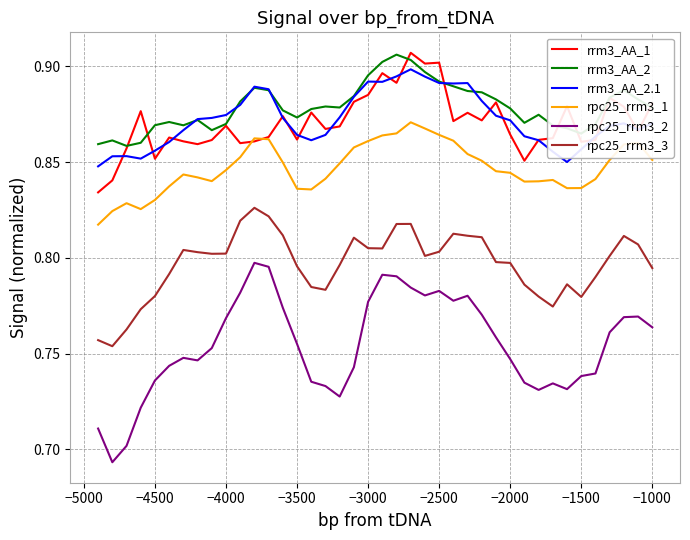

Does the chart display data point markers on the line(s)?

No